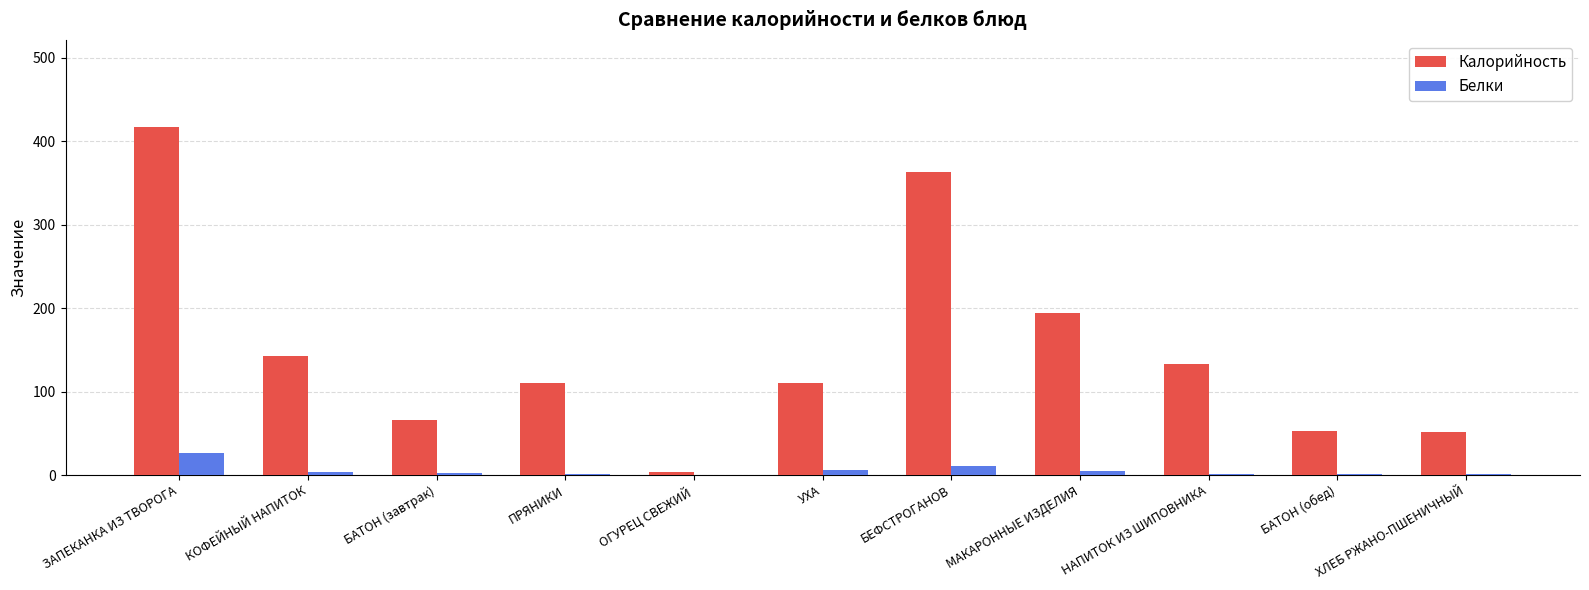

How many groups of bars are there?

11